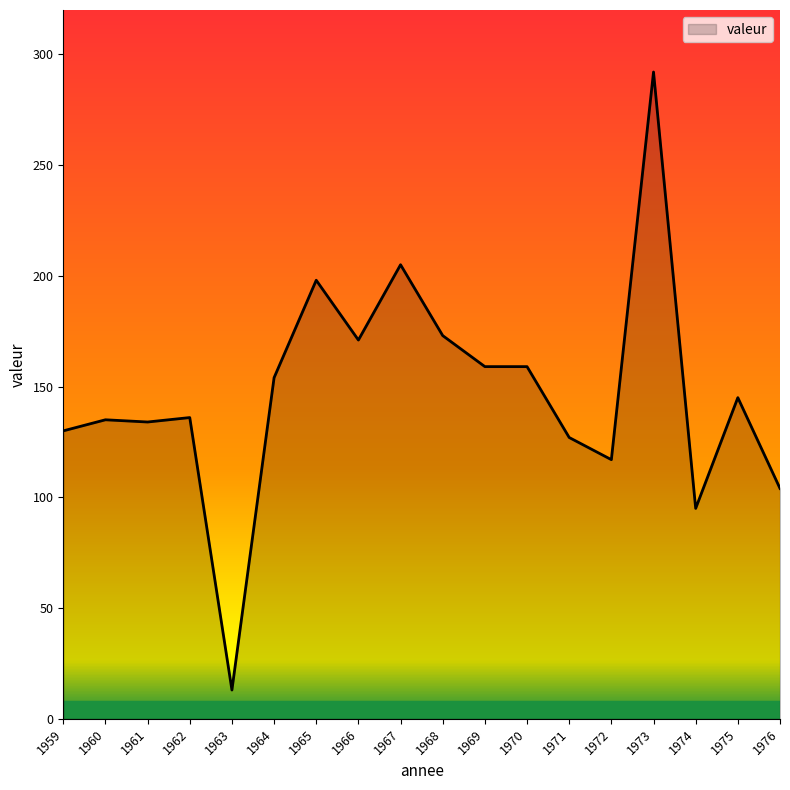

Which label corresponds to the smallest value in the chart?

1963